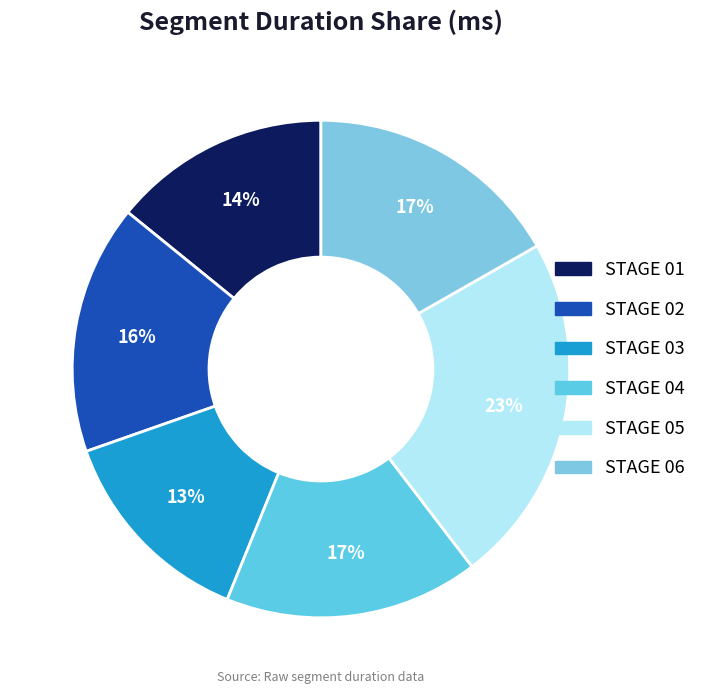

Count the number of slices in the pie.

6